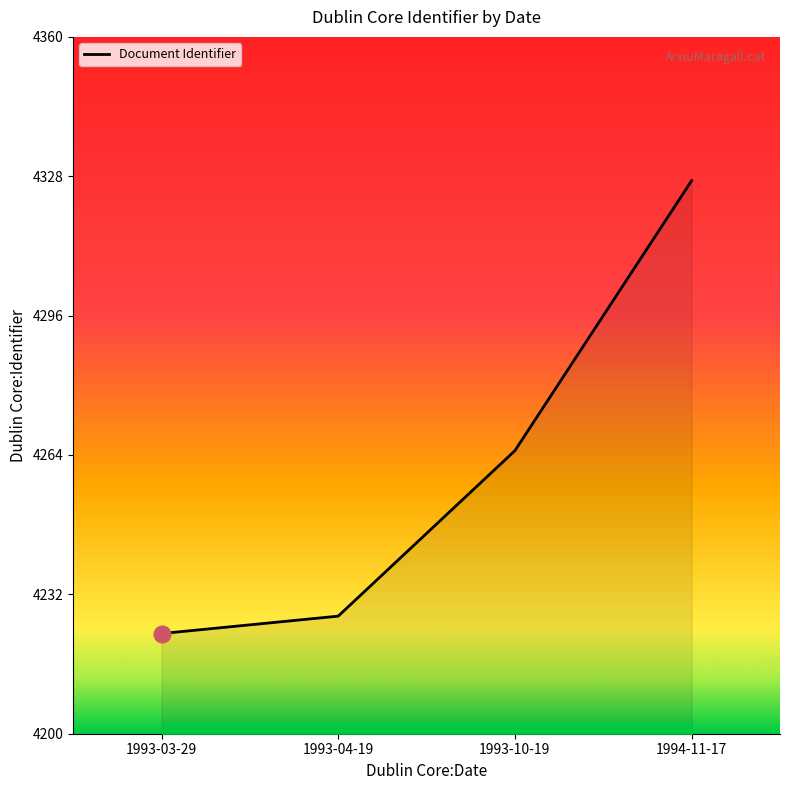

What is the sum of the values at 1993-10-19 and 1993-03-29?

8488